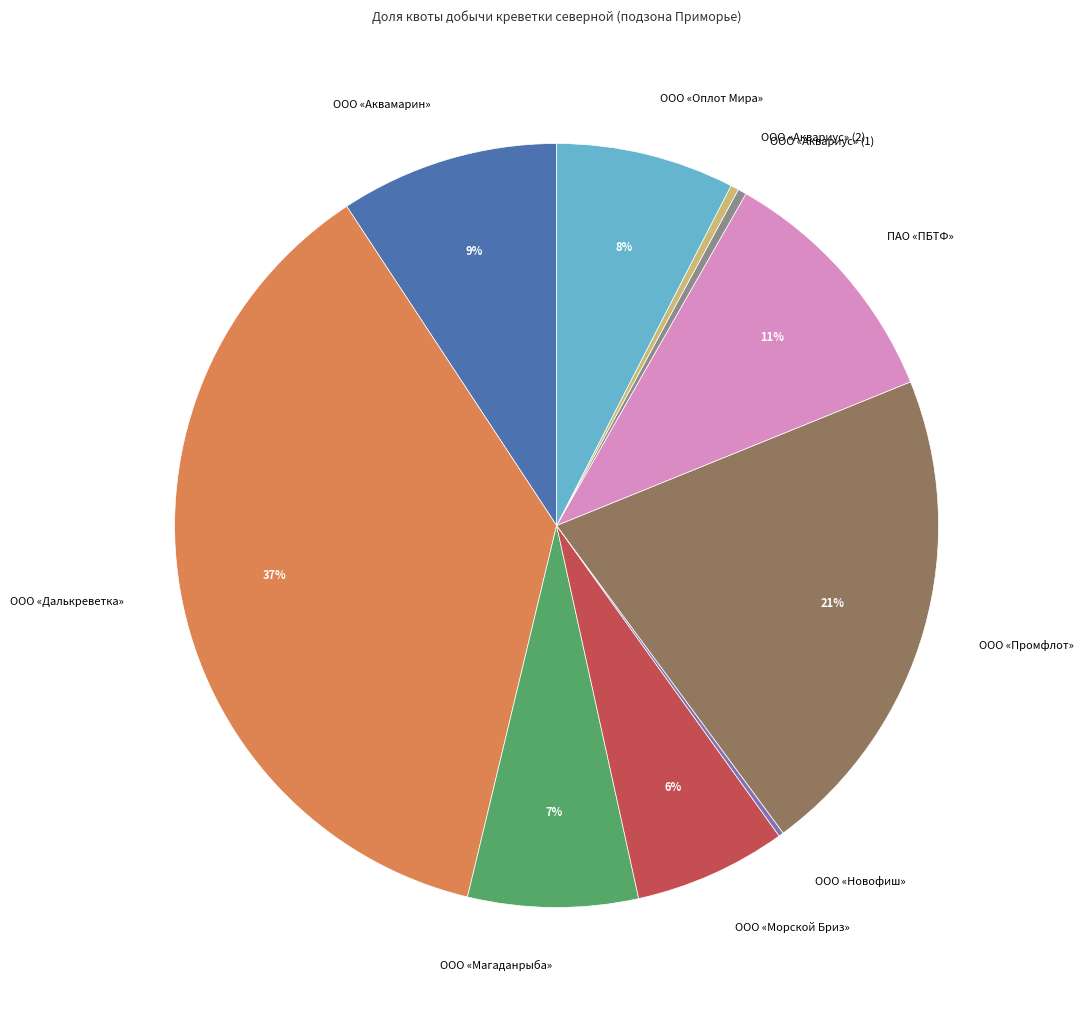

To the nearest percent, what is the difference between the ООО «Морской Бриз» and ООО «Далькреветка» slice percentages?

31%